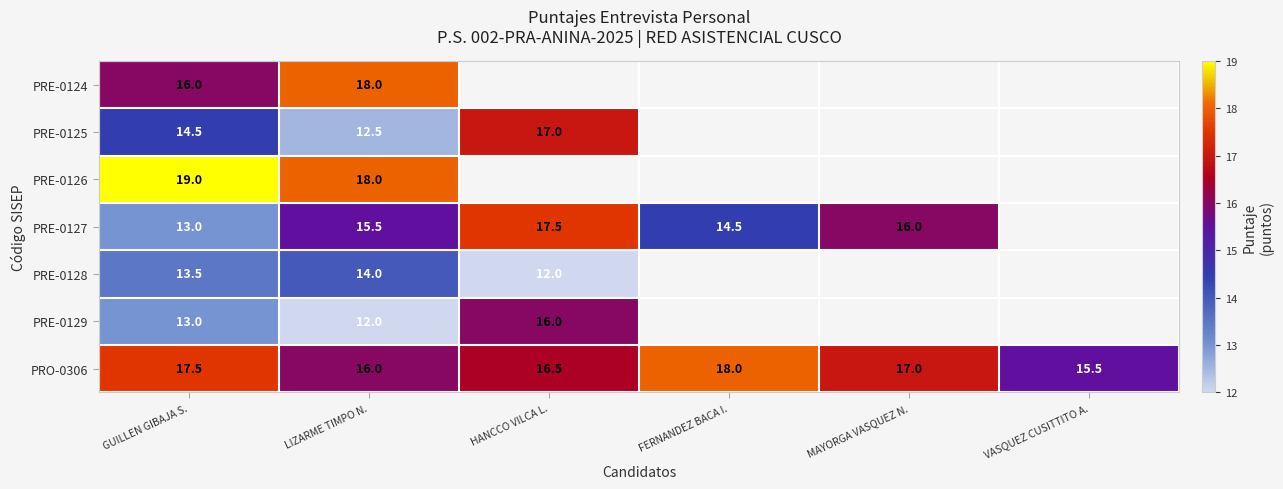

How many PRO-0306 values are between 16 and 17?

3